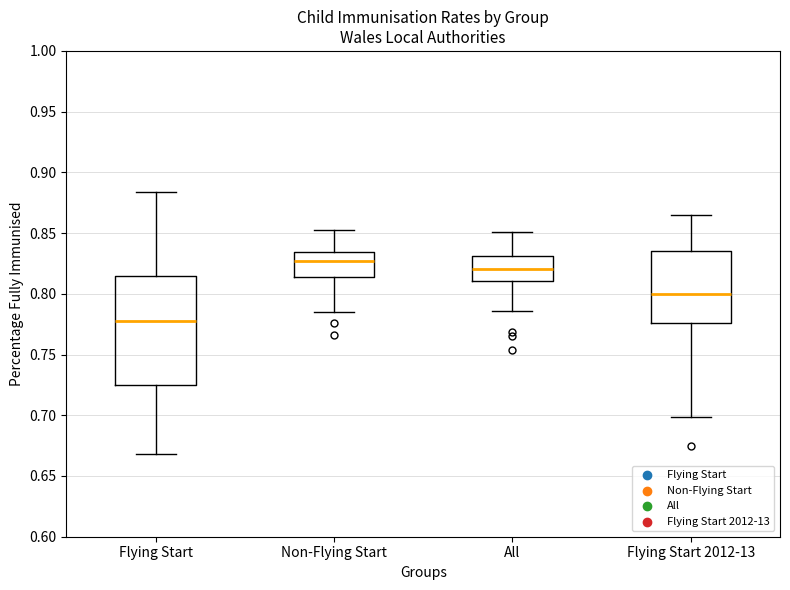

Which box is the tallest, from its lower edge to its upper edge?

Flying Start